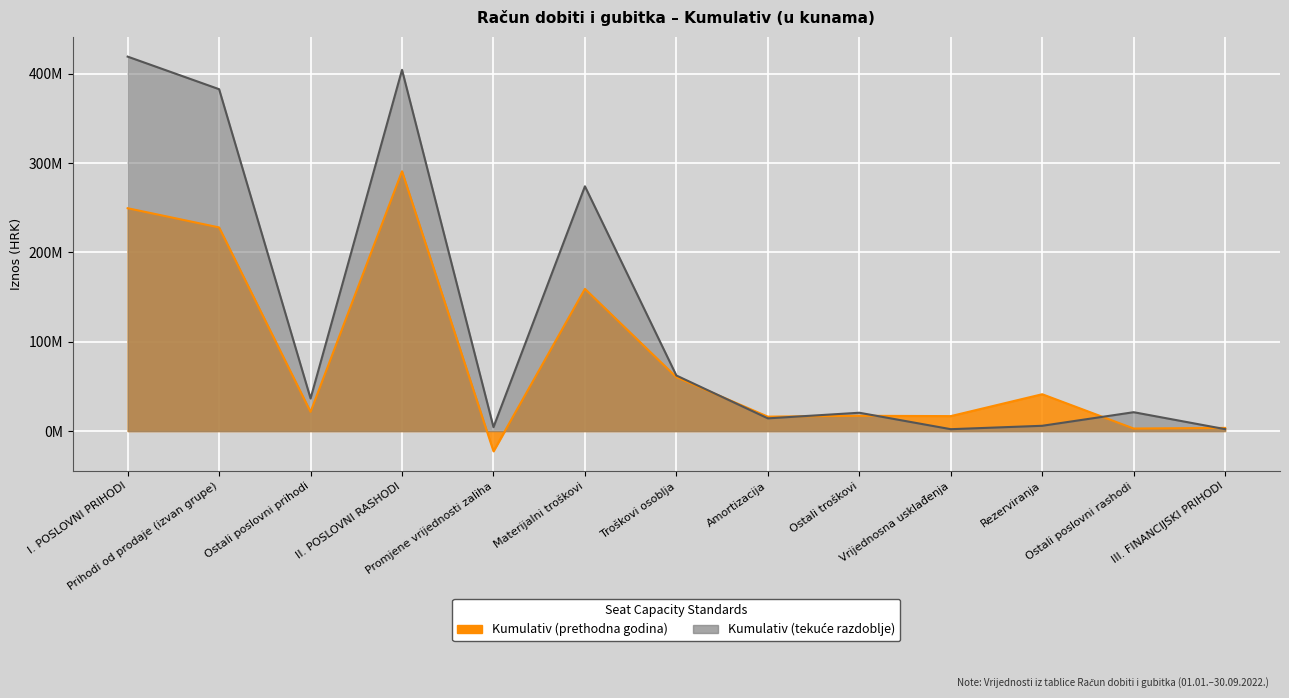

Reading left to right, what are all the values shown in this chart?

Kumulativ (prethodna godina): 249405873	227912826	21493047	290774948	-22627468	159158483	60266350	16134214	17085930	16720661	41211541	2825237	3515616
Kumulativ (tekuće razdoblje): 419098552	382637529	36461023	404290333	4349821	273966176	62176650	14213324	20498165	2089238	5895558	21101401	2126030